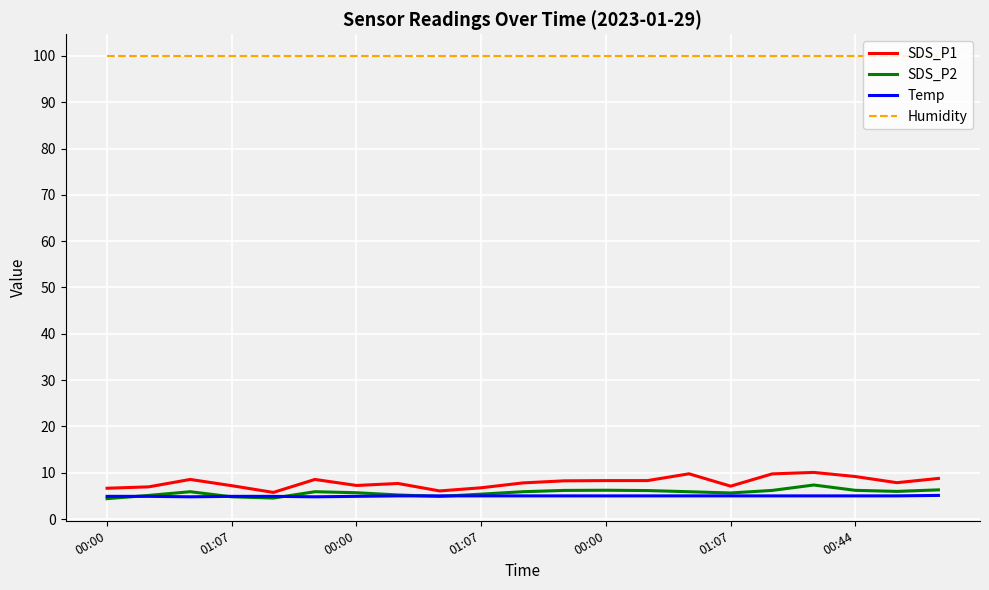

True or false: Temp and SDS_P1 intersect in this chart.

False